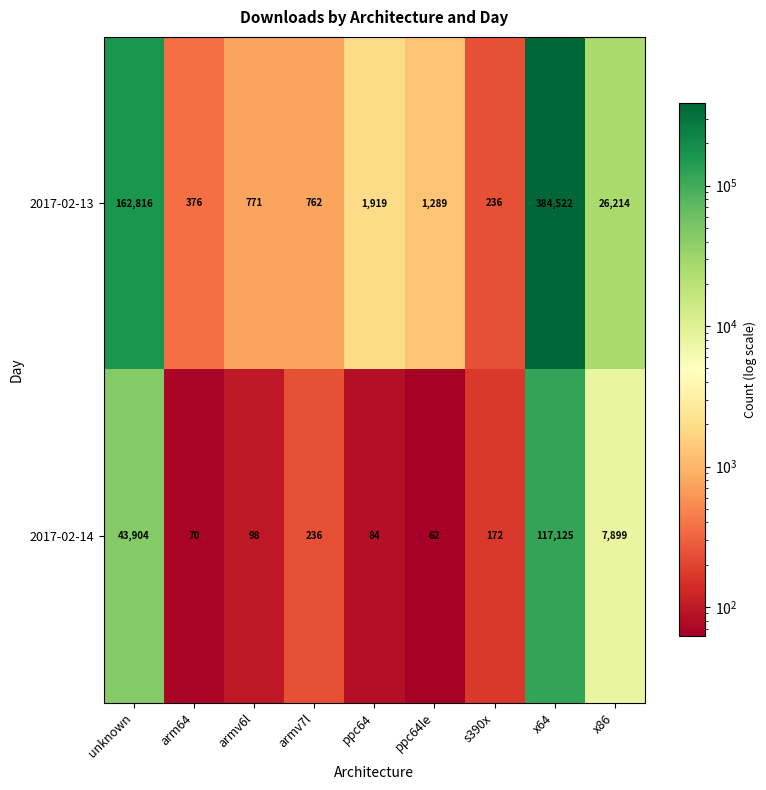

At which label does 2017-02-14 reach its minimum?

ppc64le